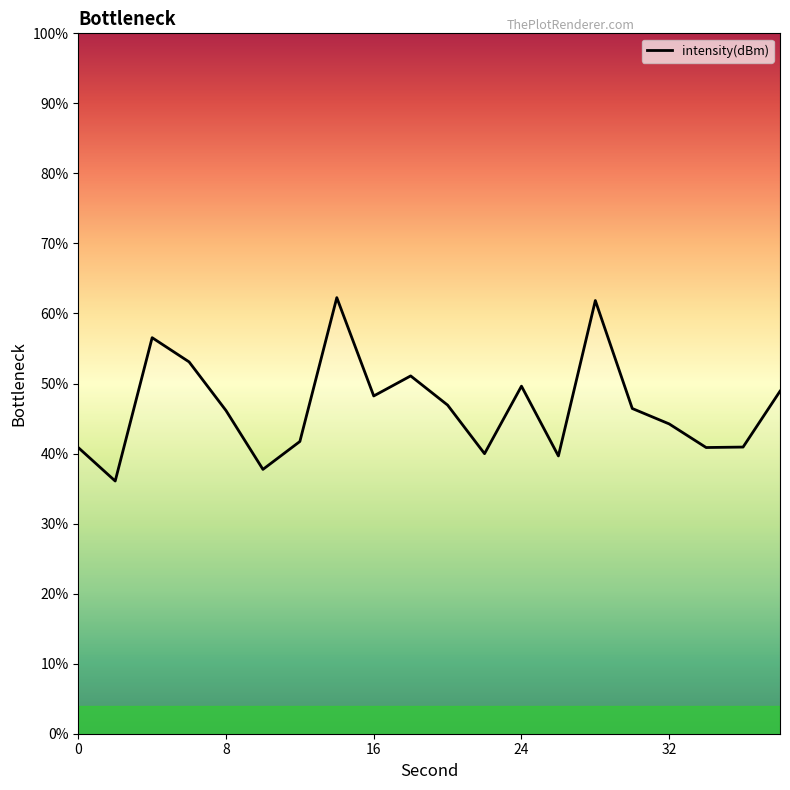

What is the change in value from 12 to 18?

+9.4